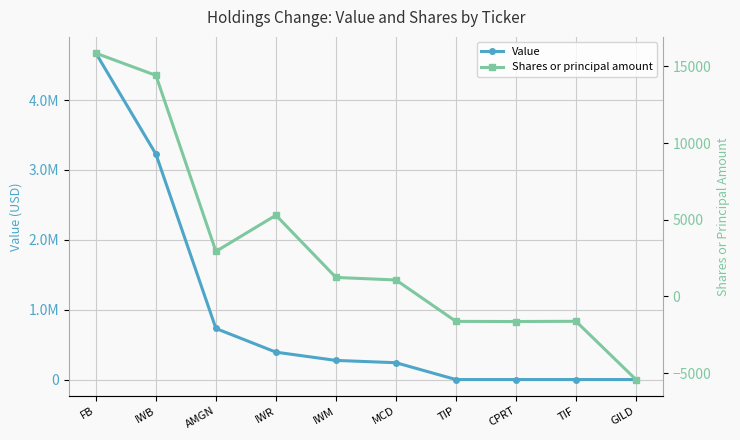

What is the difference between the Value values at IWB and CPRT?

3227000